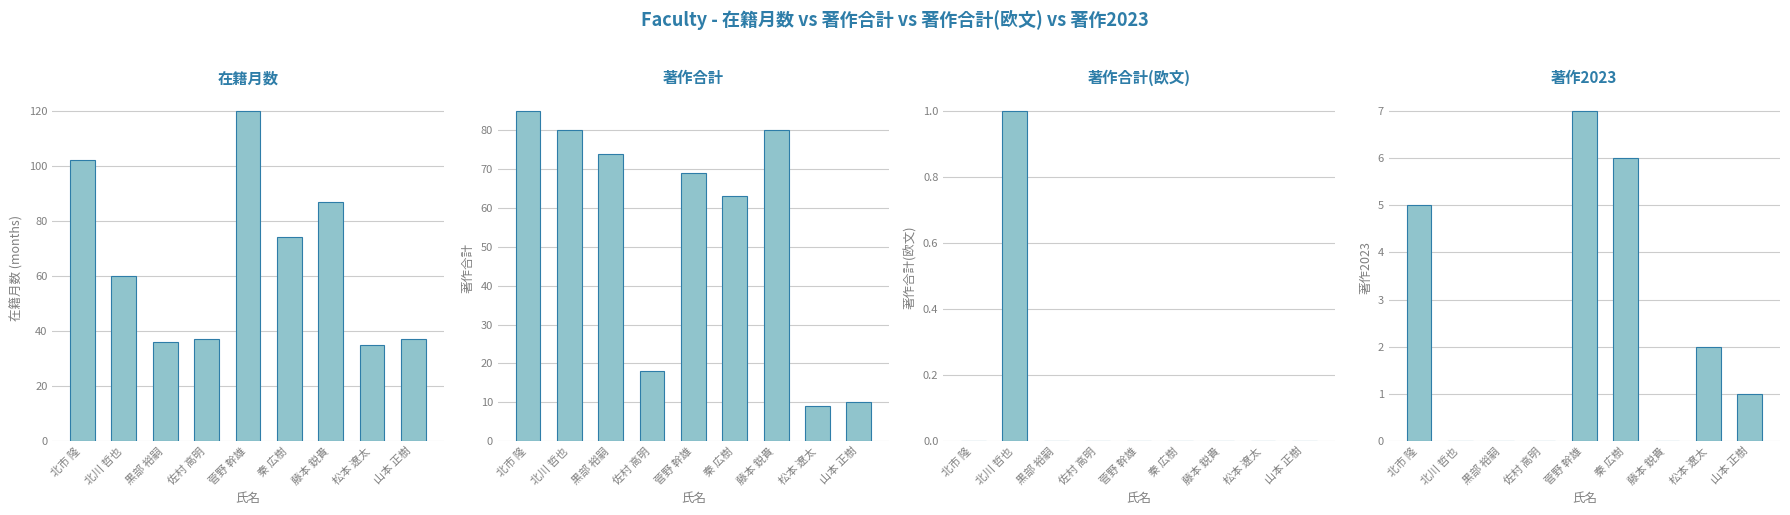

What value does the 著作合計 series have at 藤本 鋭貴?

80